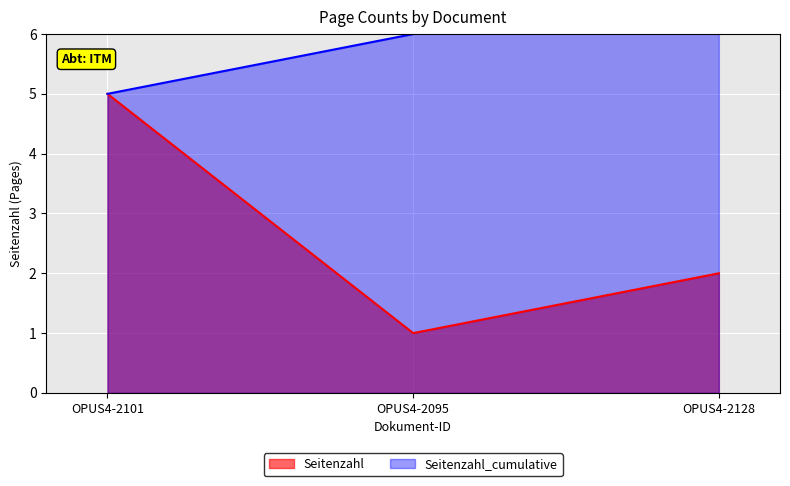

What position from the right is OPUS4-2128?

1